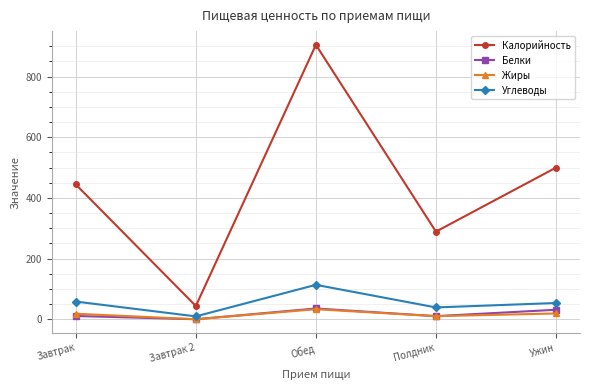

Which series has the largest total across all categories?

Калорийность